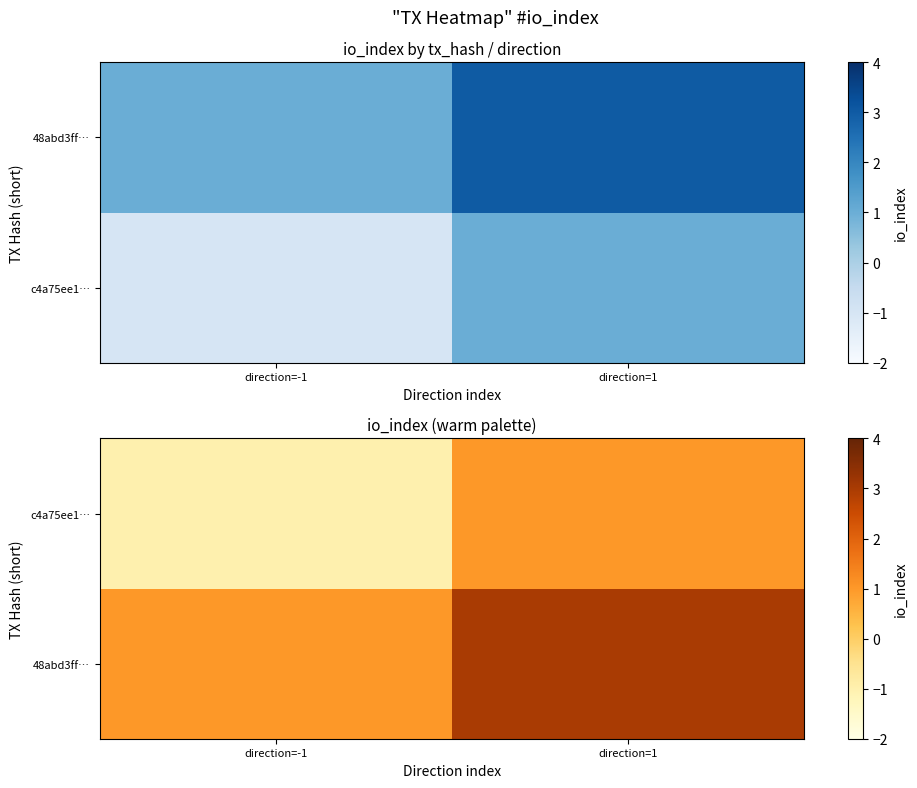

The c4a75ee1… series shows -1 at direction=-1. True or false?

False